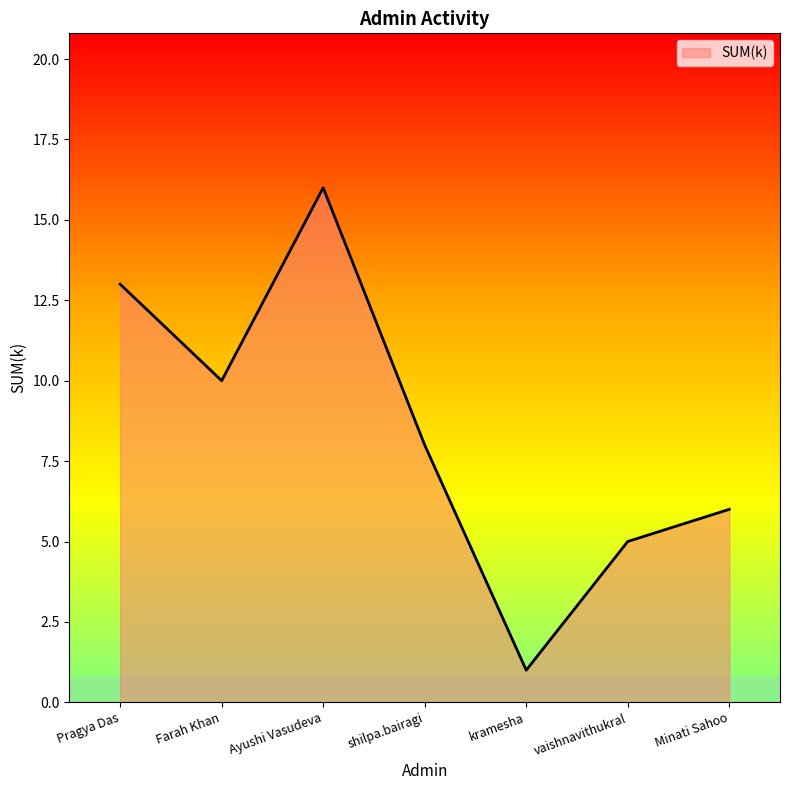

At which category does the data reach its first local valley?

Farah Khan